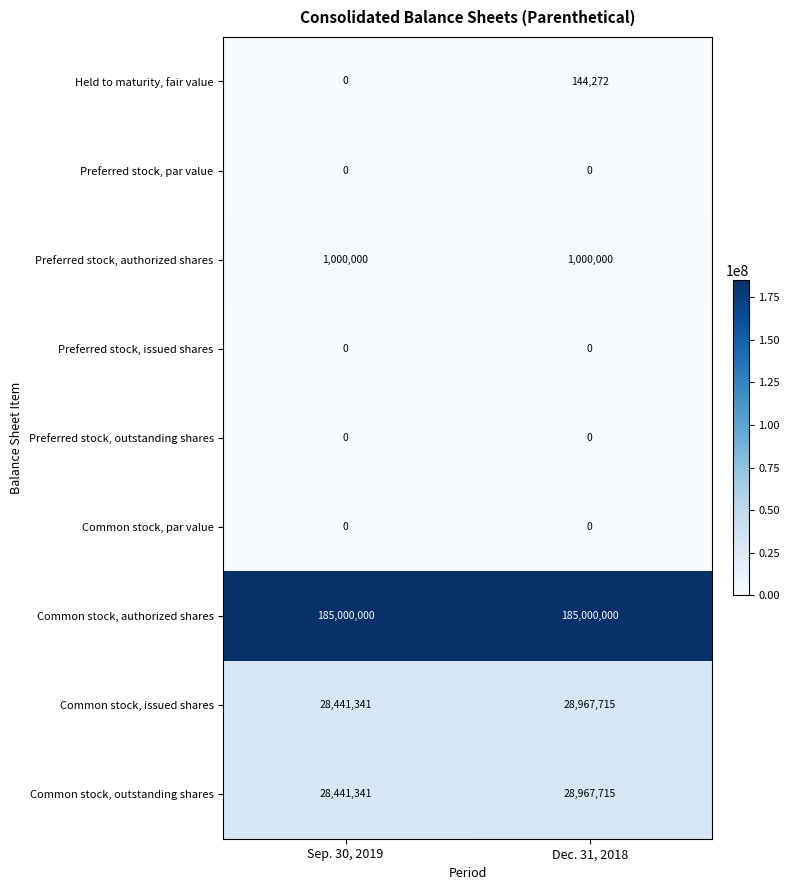

How many distinct data groups are displayed?

9